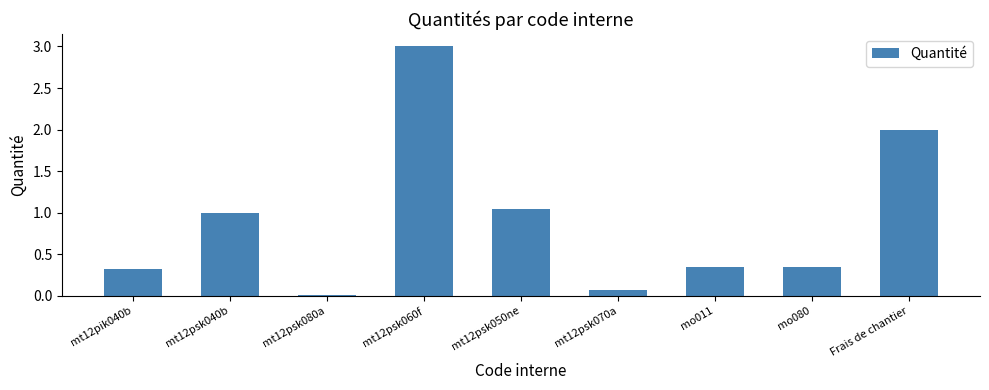

What is the label of the 1st bar from the left?

mt12pik040b